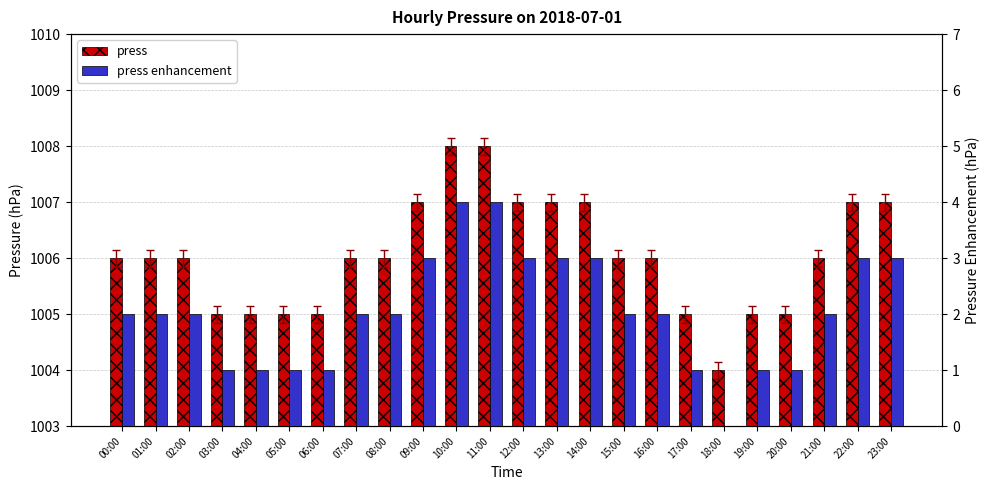

Is it true that press equals 1005 at 06:00?

True